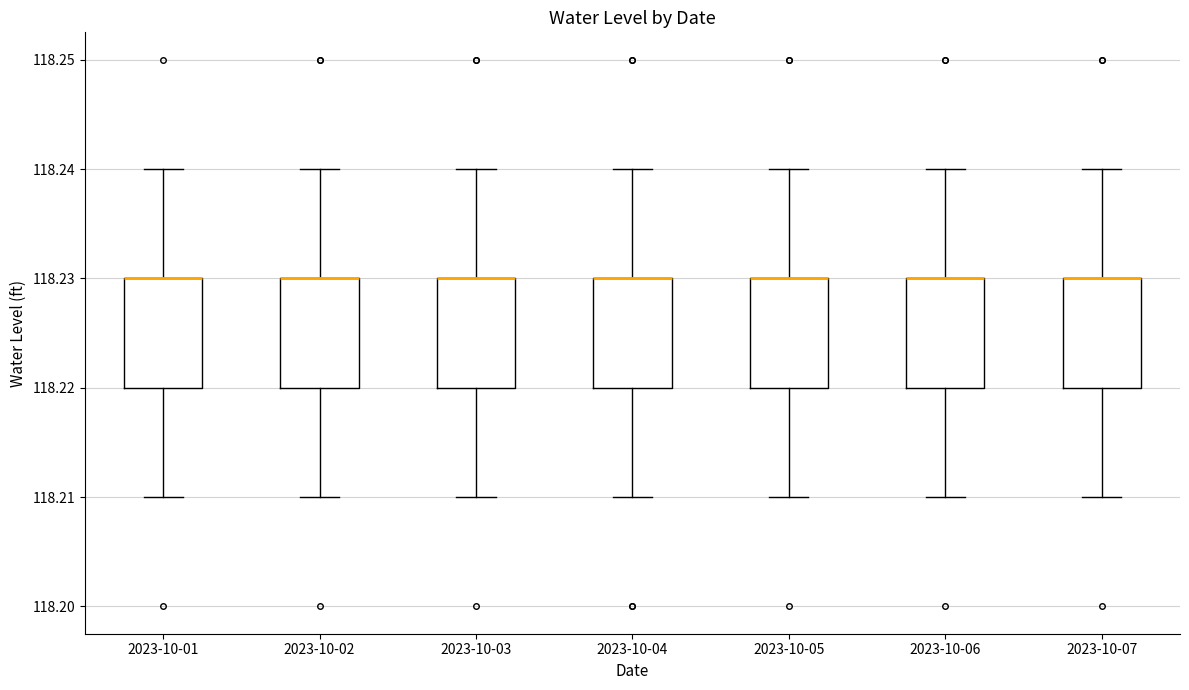

Reading left to right, transcribe this box plot: for each box, give where its median line is, the range the box spans, and where its two whiskers end, as read against the y-axis. The values are not printed on the chart, so give them approximately, as read against the axis.

2023-10-01: median 118.23 (drawn on the box's upper edge), box 118.22 to 118.23, whiskers 118.21 to 118.24
2023-10-02: median 118.23 (drawn on the box's upper edge), box 118.22 to 118.23, whiskers 118.21 to 118.24
2023-10-03: median 118.23 (drawn on the box's upper edge), box 118.22 to 118.23, whiskers 118.21 to 118.24
2023-10-04: median 118.23 (drawn on the box's upper edge), box 118.22 to 118.23, whiskers 118.21 to 118.24
2023-10-05: median 118.23 (drawn on the box's upper edge), box 118.22 to 118.23, whiskers 118.21 to 118.24
2023-10-06: median 118.23 (drawn on the box's upper edge), box 118.22 to 118.23, whiskers 118.21 to 118.24
2023-10-07: median 118.23 (drawn on the box's upper edge), box 118.22 to 118.23, whiskers 118.21 to 118.24